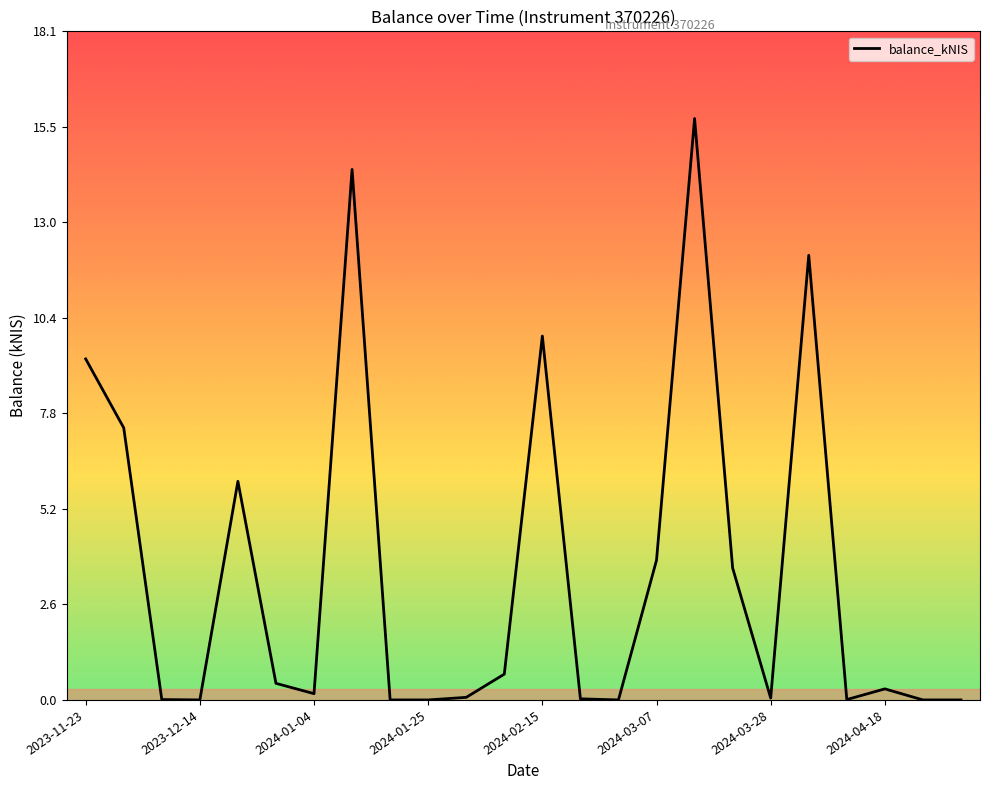

What is the difference between the maximum and minimum values?

15.8